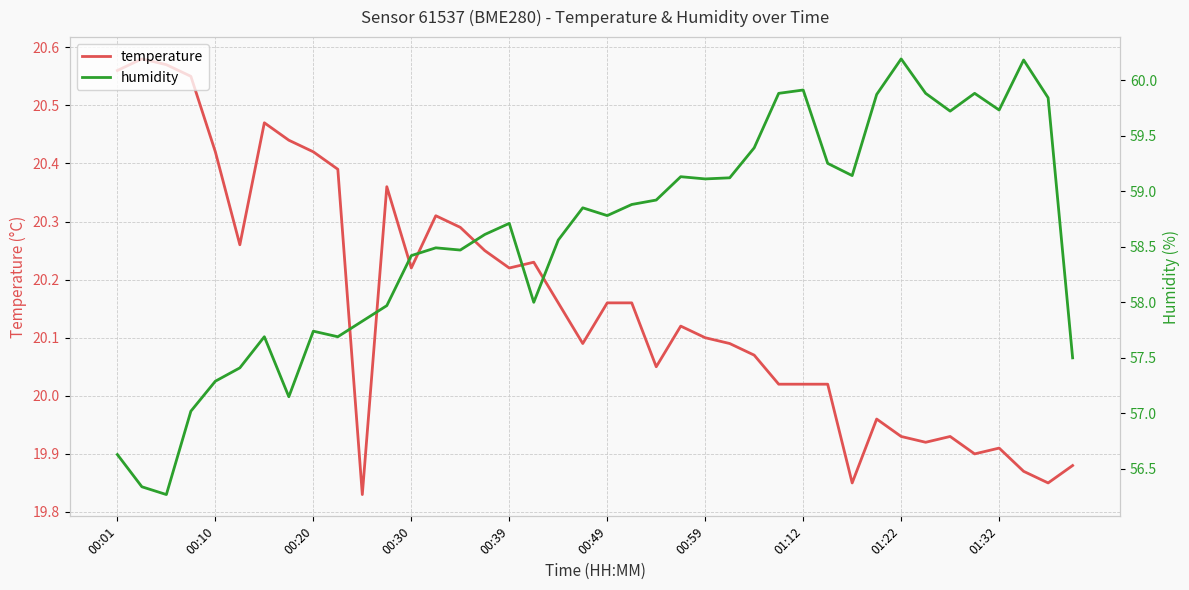

At which label does temperature first exceed 20?

00:01